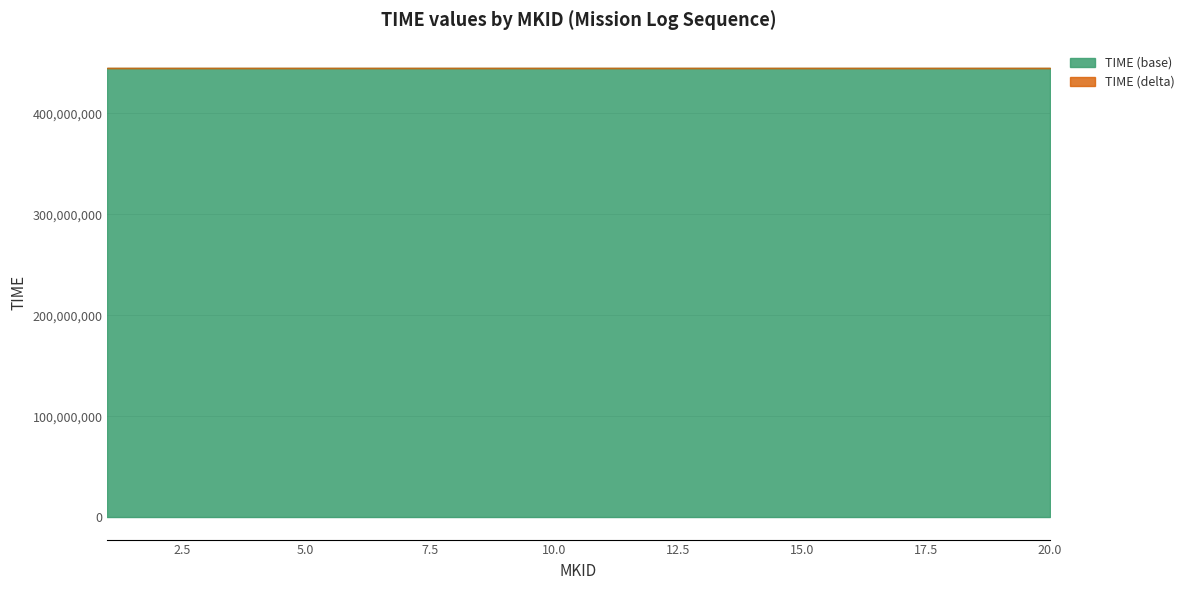

What is the ratio of the value at 13 to the value at 4?

1.0